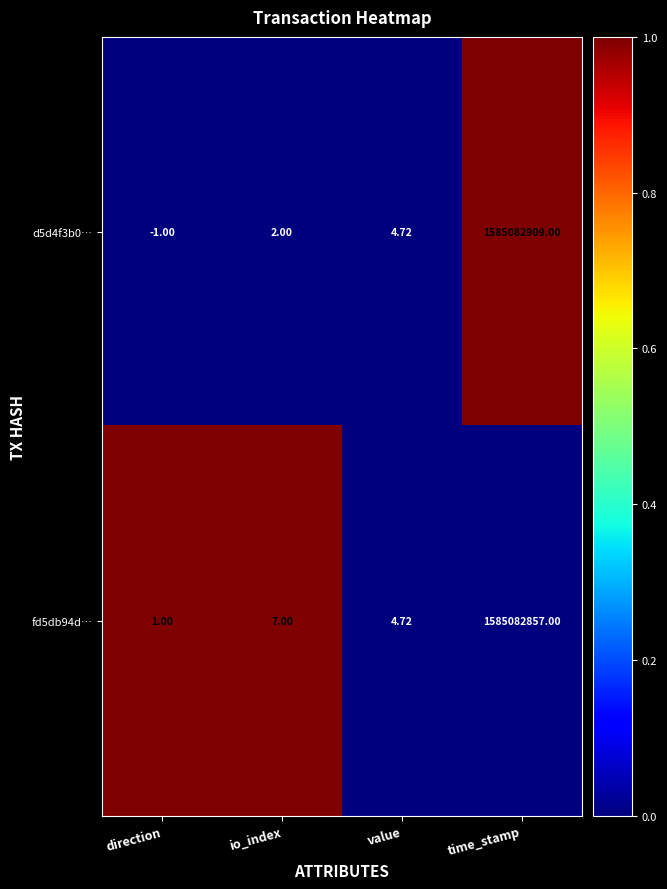

What is the spread (max minus min) of values at time_stamp?

52.0